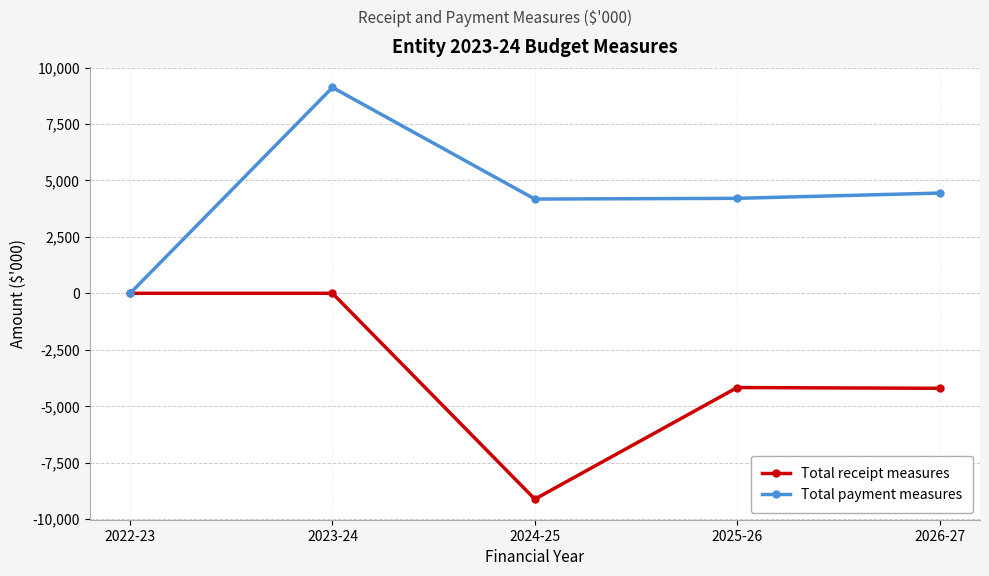

What is the label of the 1st point from the left?

2022-23